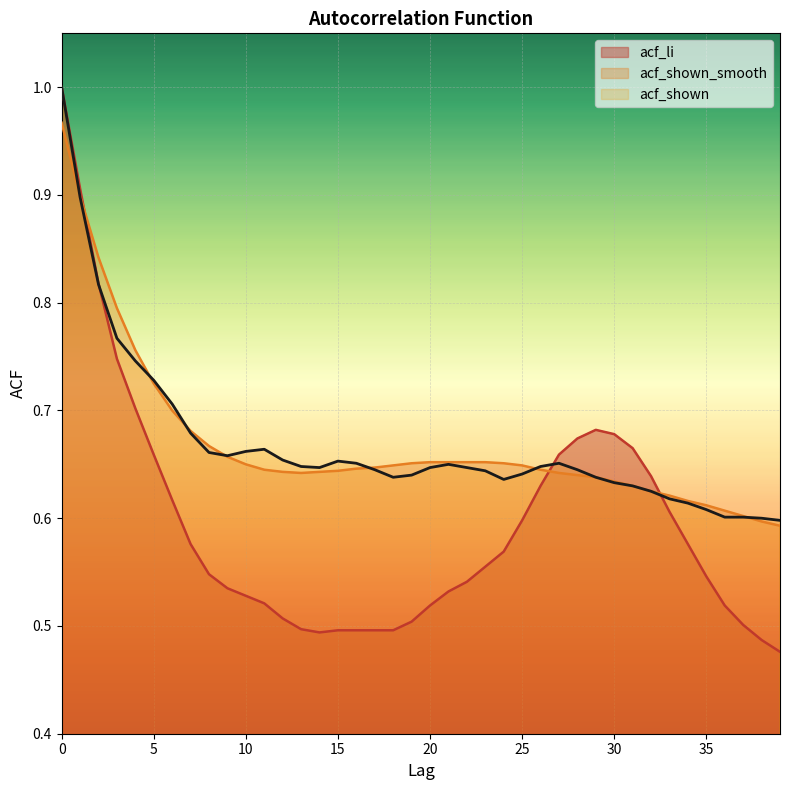

Which series has the widest spread of values?

acf_li